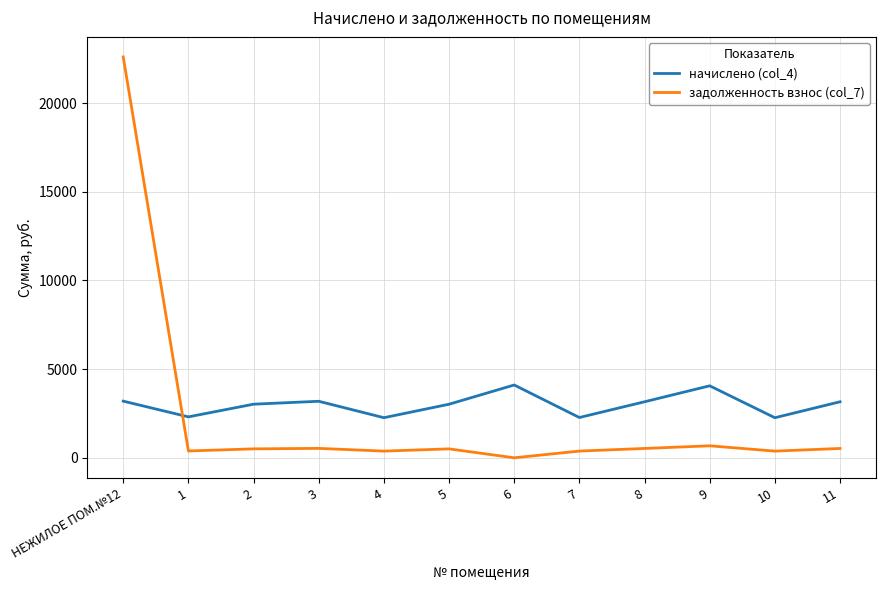

What is the sum of the задолженность взнос (col_7) values at НЕЖИЛОЕ ПОМ.№12 and 8?

23132.1